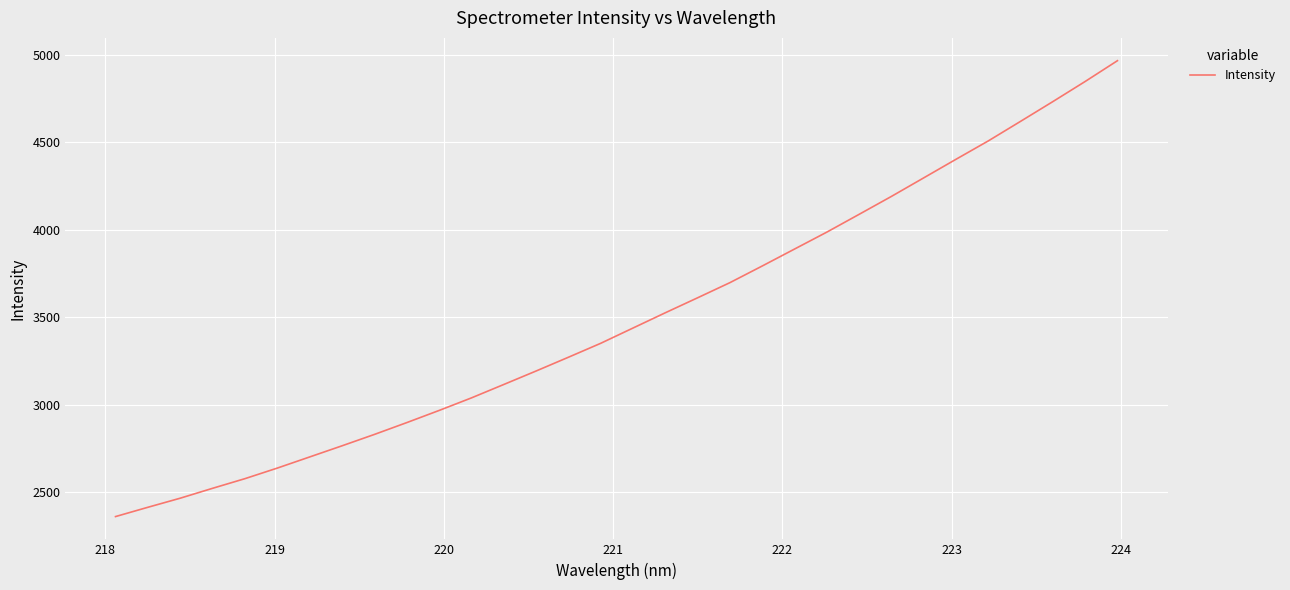

What is the difference between the maximum and minimum values?

2604.3